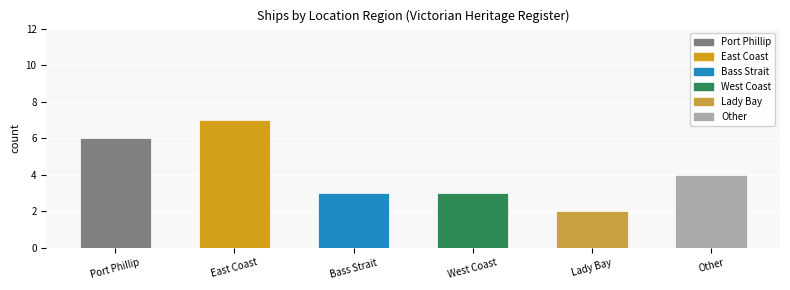

What is the change in value from East Coast to Other?

-3